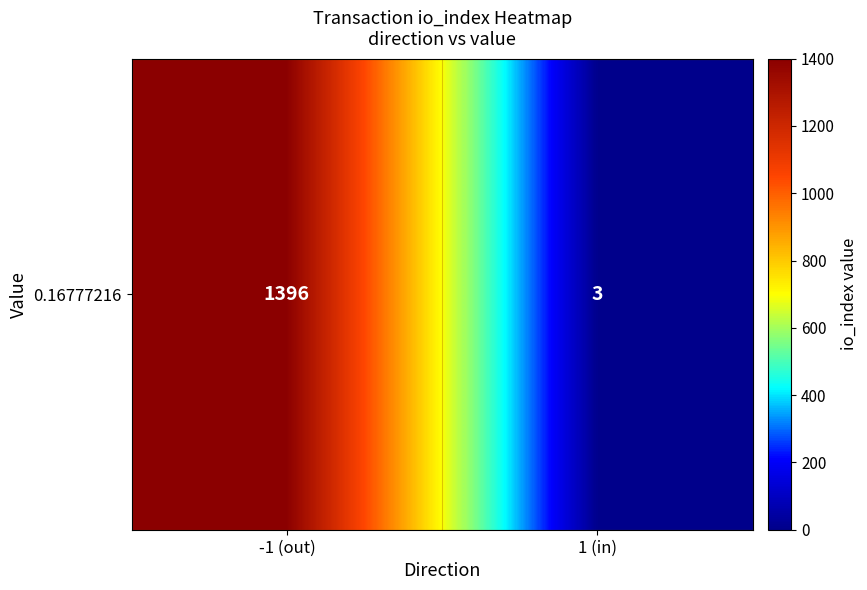

Count the values in the range 3 to 1396.

2